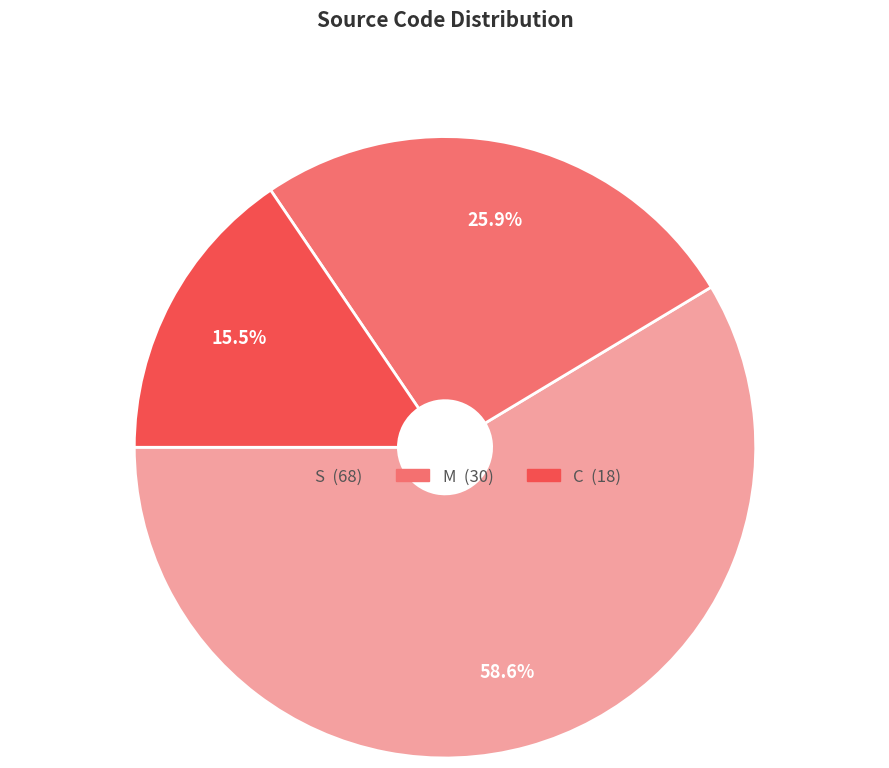

Rank the categories by value from highest to lowest.

S, M, C